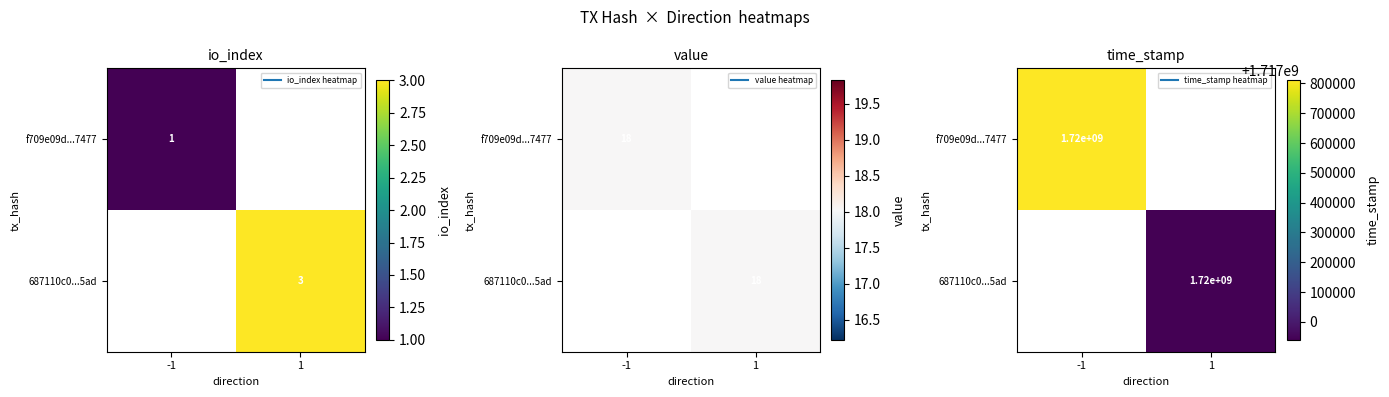

Which has a higher value, 1 or -1?

-1